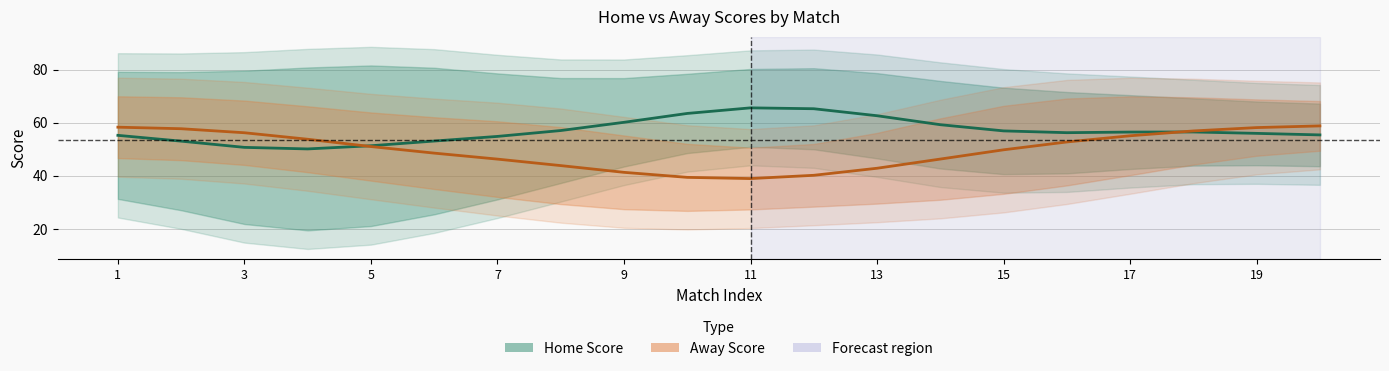

Is it true that Home Score equals 88.7 at 7?

False